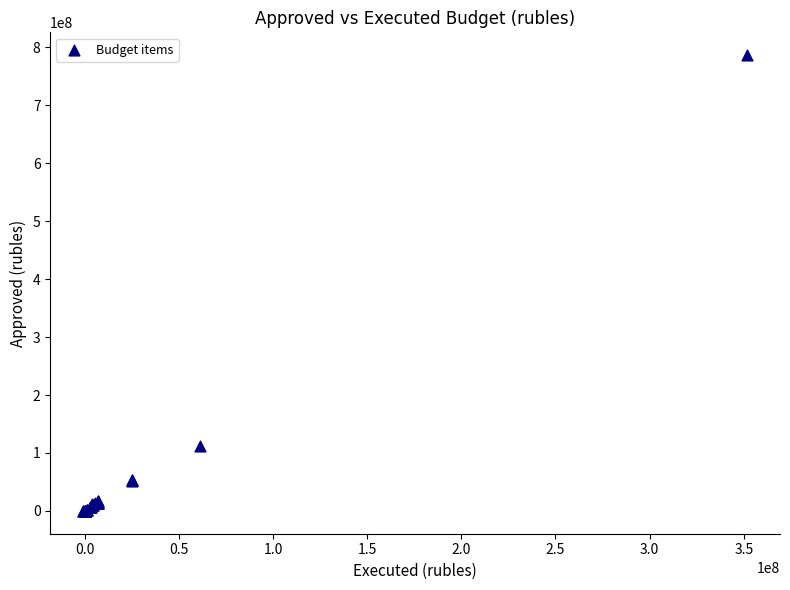

What Y value in the scatter plot is closest to 393341526?

112766444.7